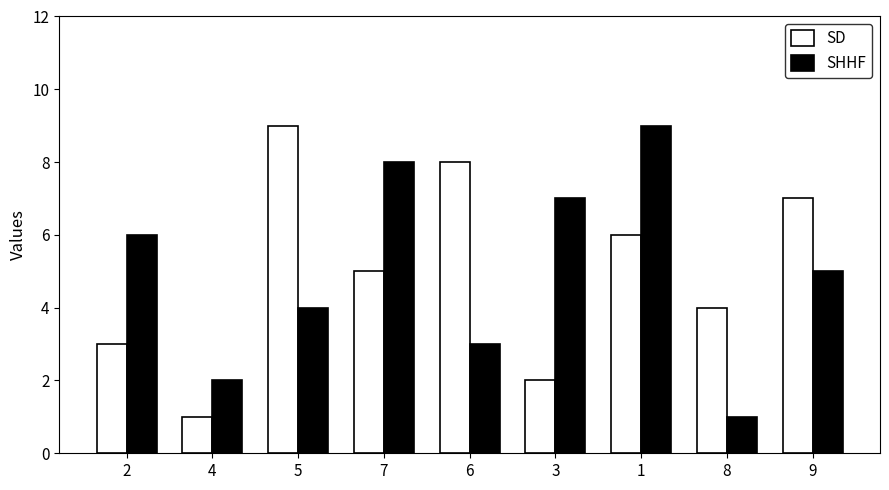

How many groups of bars are there?

9